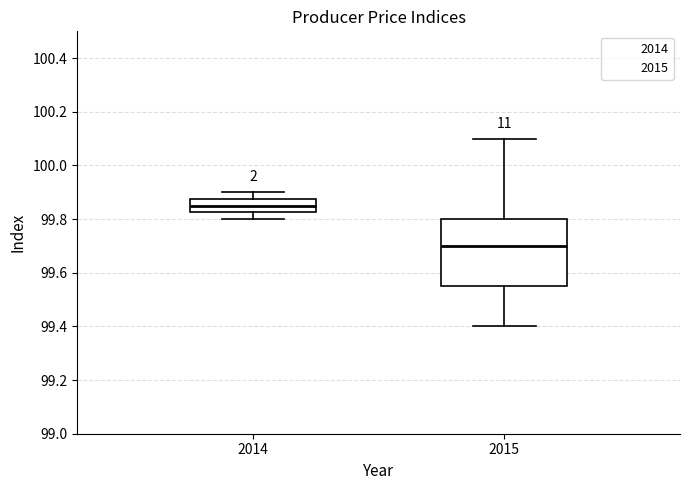

Reading left to right, transcribe this box plot: for each box, give where its median line is, the range the box spans, and where its two whiskers end, as read against the y-axis. The values are not printed on the chart, so give them approximately, as read against the axis.

2014: median 99.86, box 99.82 to 99.88, whiskers 99.80 to 99.90
2015: median 99.70, box 99.56 to 99.80, whiskers 99.40 to 100.10